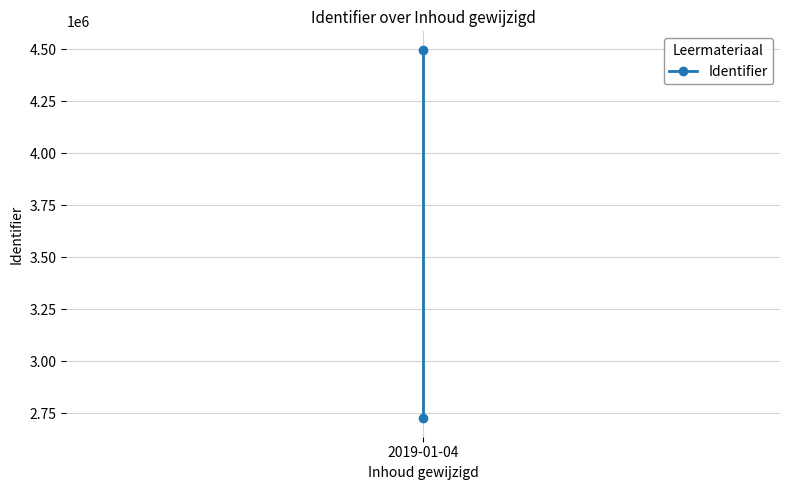

Count the values in the range 2726088 to 4497914.

2